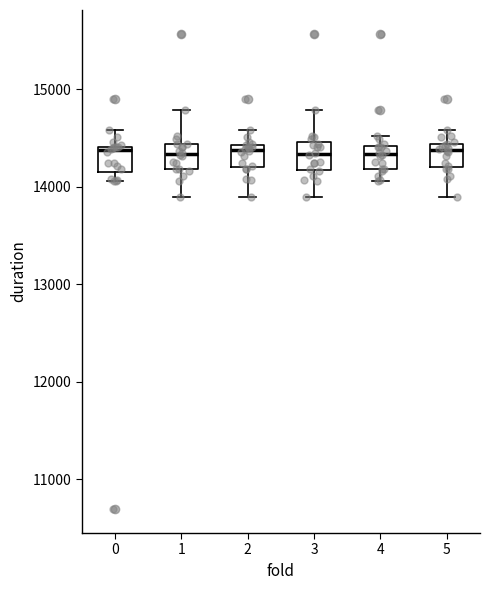

Reading left to right, transcribe this box plot: for each box, give where its median line is, the range the box spans, and where its two whiskers end, as read against the y-axis. The values are not printed on the chart, so give them approximately, as read against the axis.

0: median 14400 (just below the box's upper edge), box 14200 to 14400, whiskers 14100 to 14600
1: median 14300, box 14200 to 14400, whiskers 13900 to 14800
2: median 14400 (just below the box's upper edge), box 14200 to 14400, whiskers 13900 to 14600
3: median 14300, box 14200 to 14500, whiskers 13900 to 14800
4: median 14300, box 14200 to 14400, whiskers 14100 to 14500
5: median 14400 (just below the box's upper edge), box 14200 to 14400, whiskers 13900 to 14600